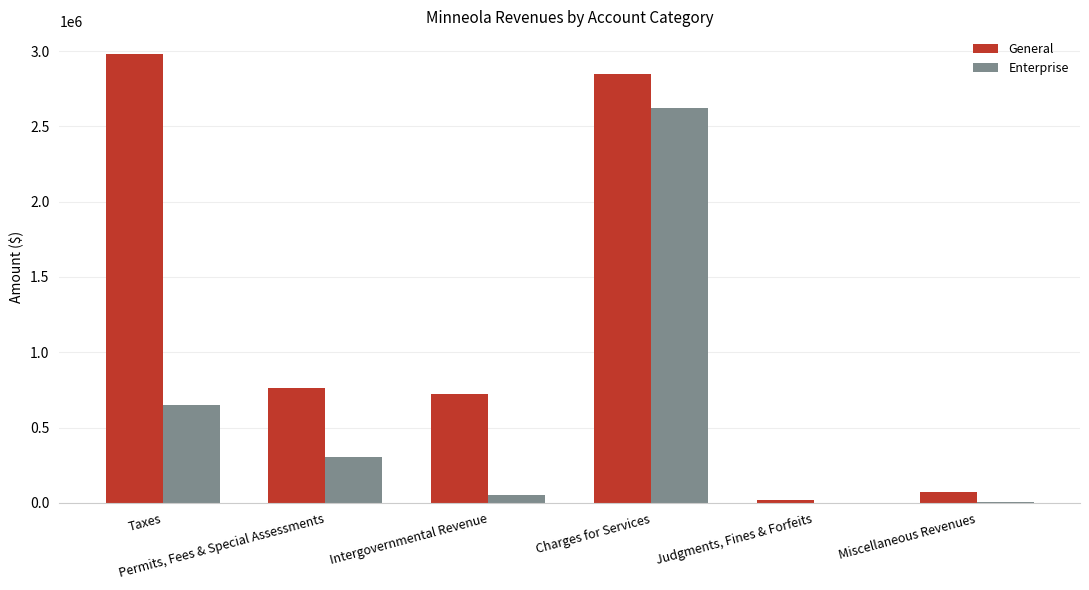

Which series changed the most between Charges for Services and Miscellaneous Revenues?

General